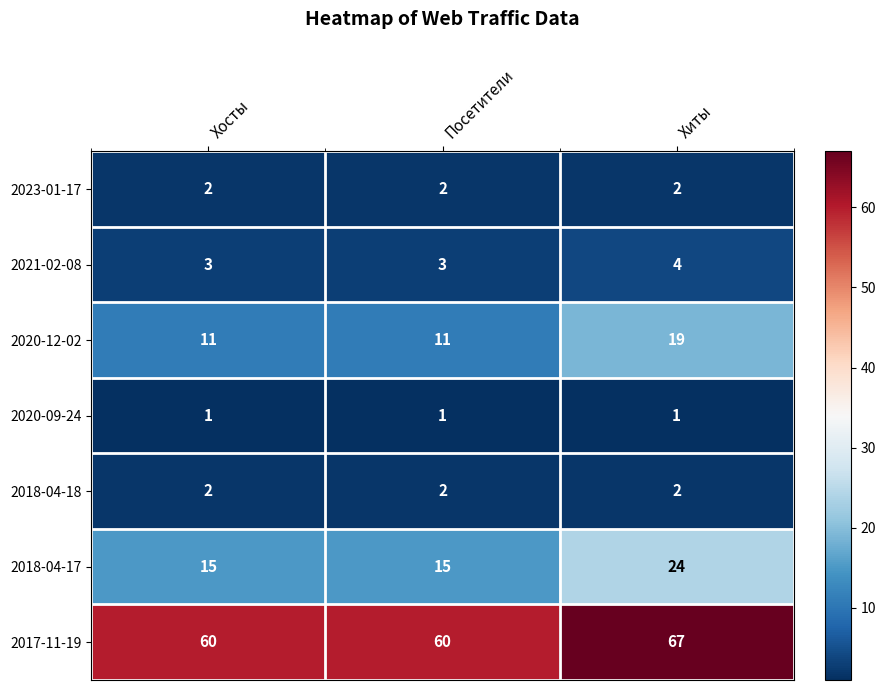

Which series has the largest range (max minus min)?

2018-04-17